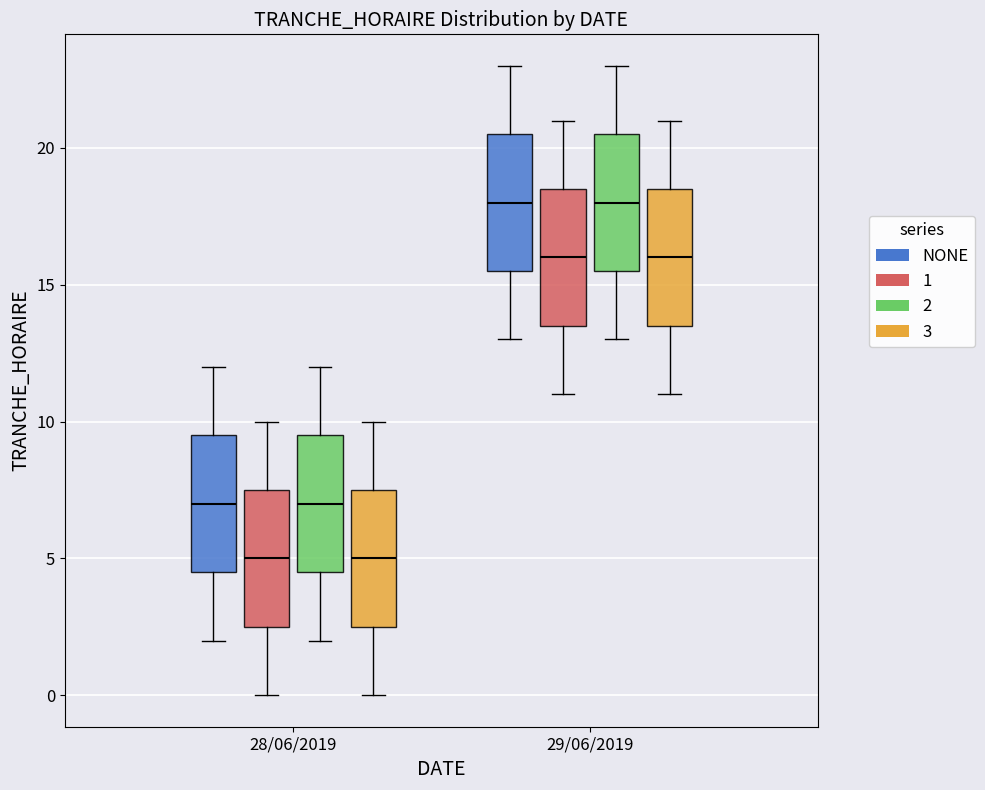

Reading left to right, transcribe this box plot: for each box, give where its median line is, the range the box spans, and where its two whiskers end, as read against the y-axis. The values are not printed on the chart, so give them approximately, as read against the axis.

28/06/2019 (NONE): median 7.0, box 4.5 to 9.5, whiskers 2.0 to 12.0
28/06/2019 (1): median 5.0, box 2.5 to 7.5, whiskers 0.0 to 10.0
28/06/2019 (2): median 7.0, box 4.5 to 9.5, whiskers 2.0 to 12.0
28/06/2019 (3): median 5.0, box 2.5 to 7.5, whiskers 0.0 to 10.0
29/06/2019 (NONE): median 18.0, box 15.5 to 20.5, whiskers 13.0 to 23.0
29/06/2019 (1): median 16.0, box 13.5 to 18.5, whiskers 11.0 to 21.0
29/06/2019 (2): median 18.0, box 15.5 to 20.5, whiskers 13.0 to 23.0
29/06/2019 (3): median 16.0, box 13.5 to 18.5, whiskers 11.0 to 21.0